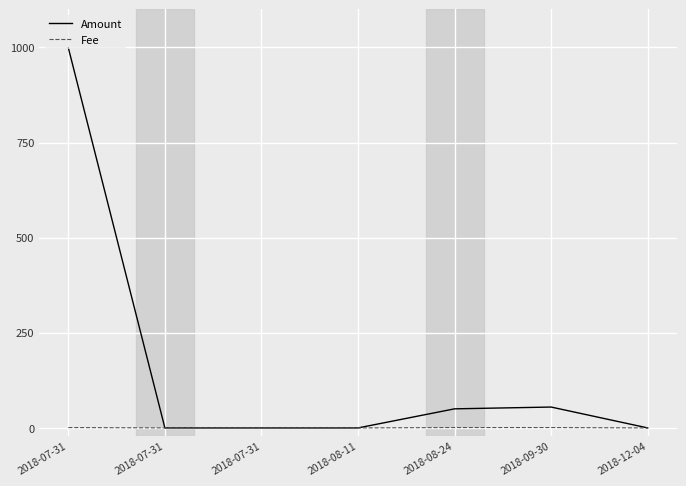

What is the difference between the maximum and minimum values in the Fee series?

1.0